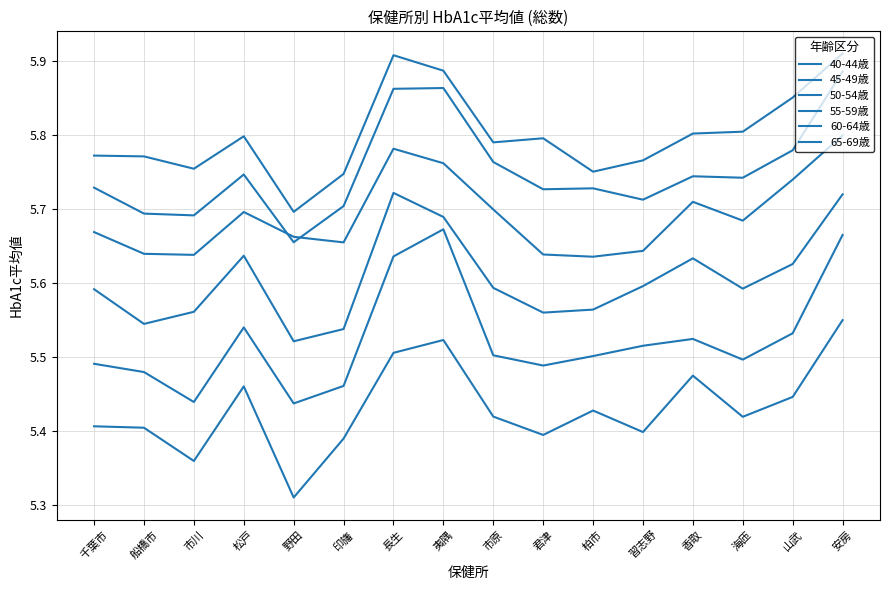

At which label is 55-59歳 closest to 5?

柏市